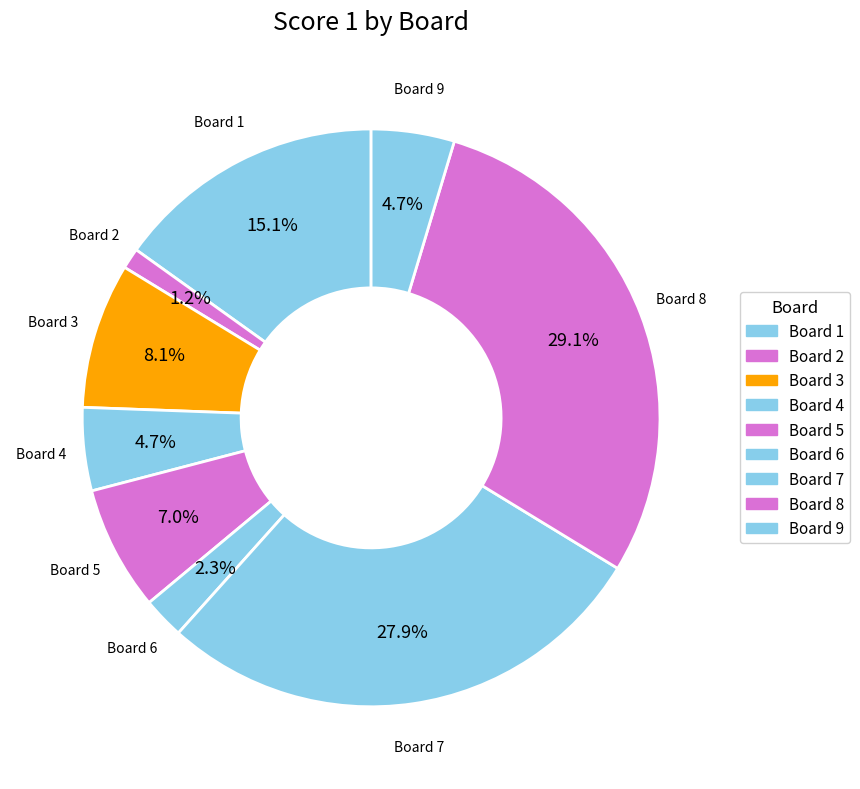

What is the smallest slice in the pie chart?

Board 2